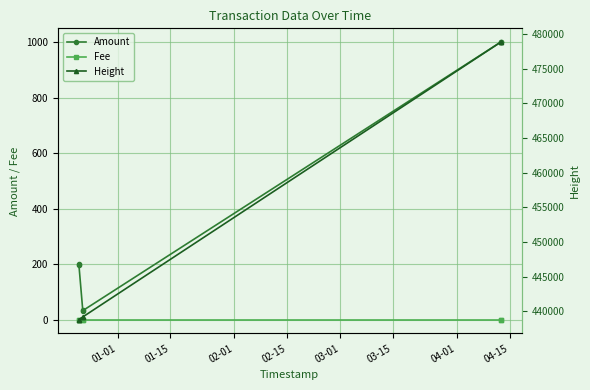

Is this an area chart (filled region under the line)?

No